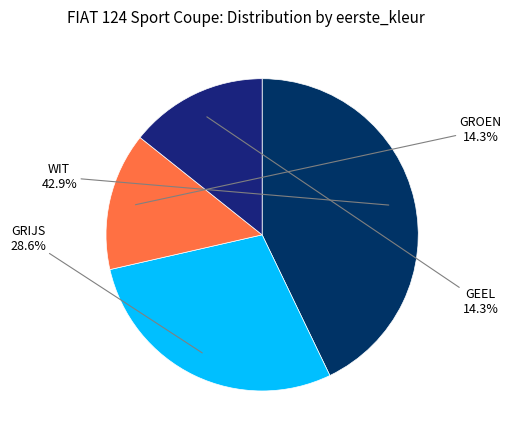

Does GROEN account for over 50% of the chart?

No